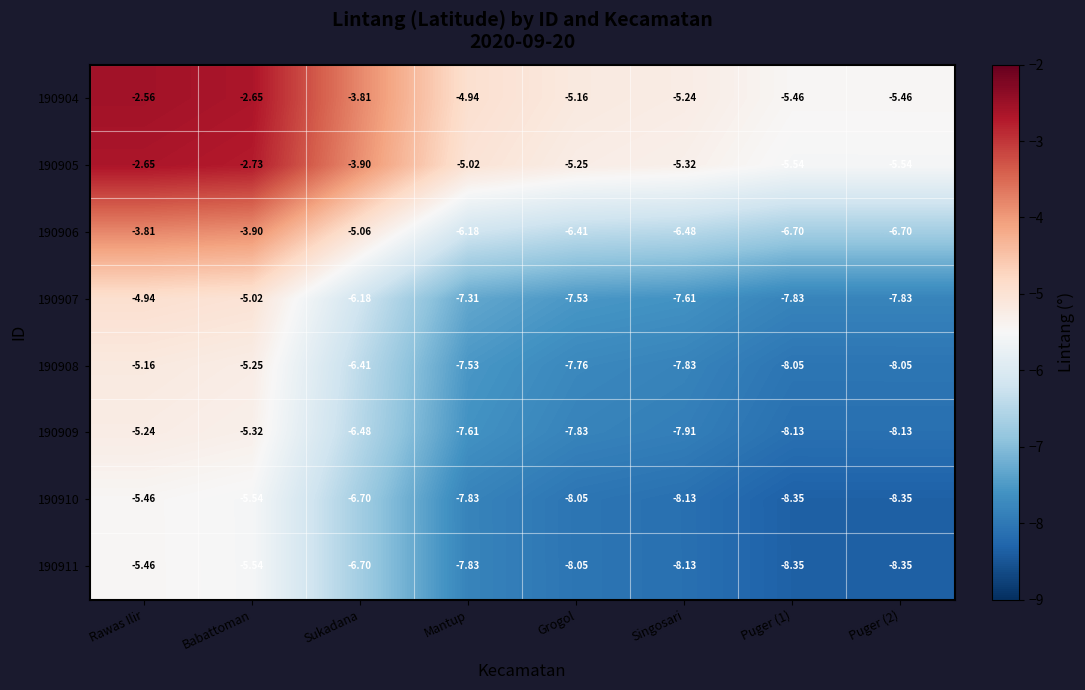

Where does the 190908 series first go above -7?

Rawas Ilir